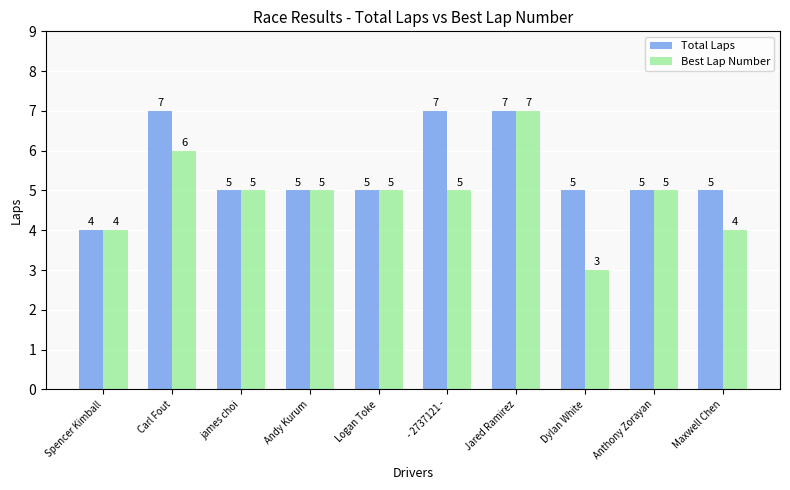

What position from the left is Logan Toke?

5